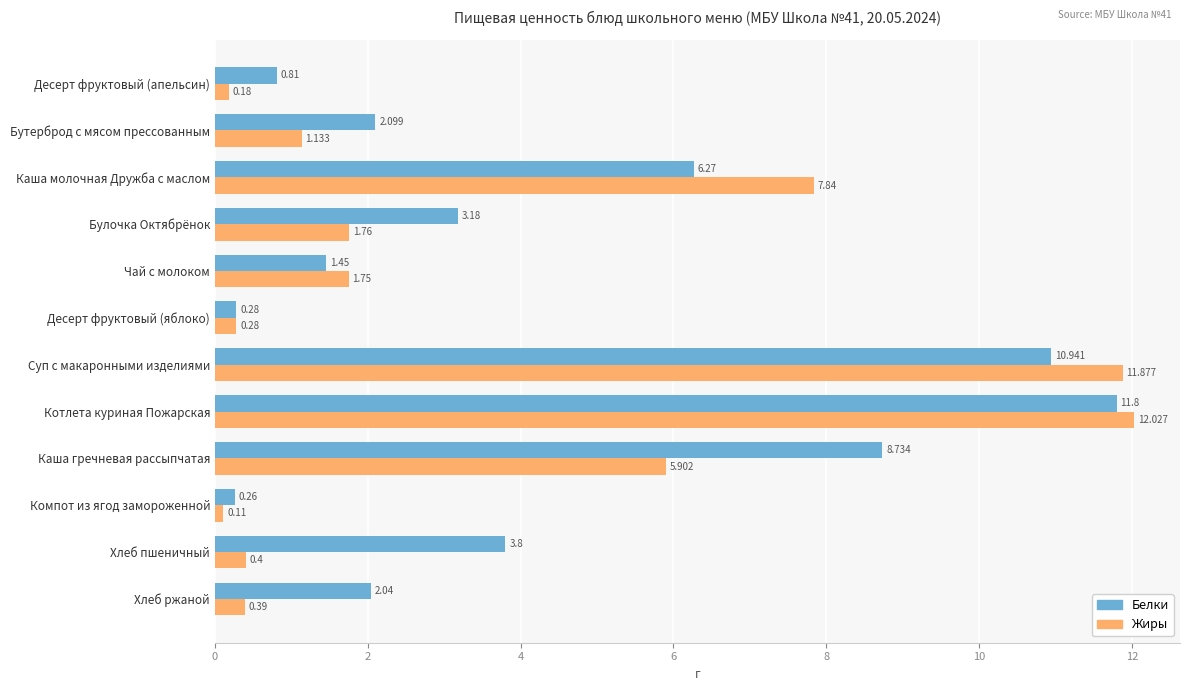

Which series has the largest total across all categories?

Белки